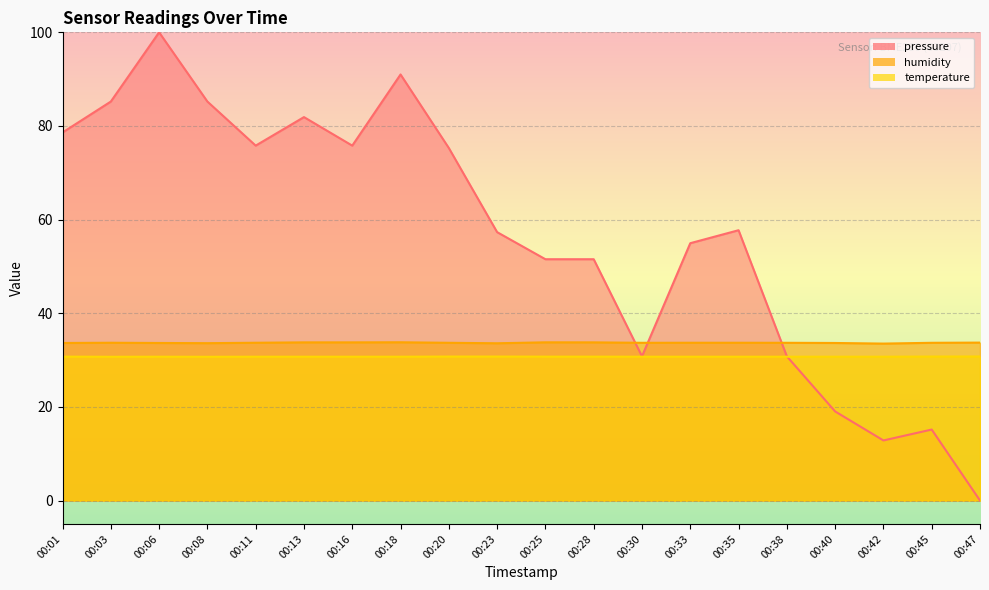

How many values in pressure are above zero?

19